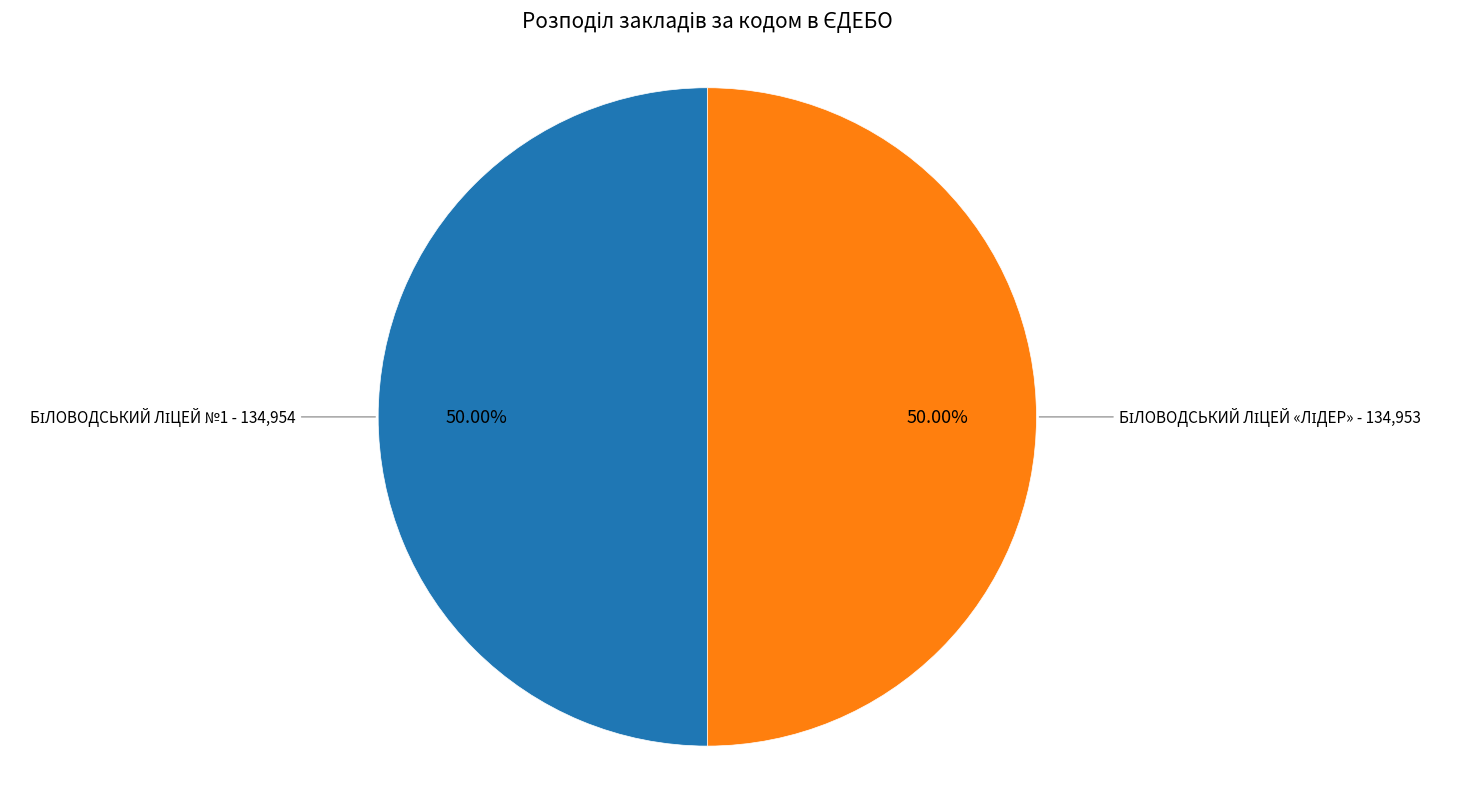

How many segments does this pie chart have?

2